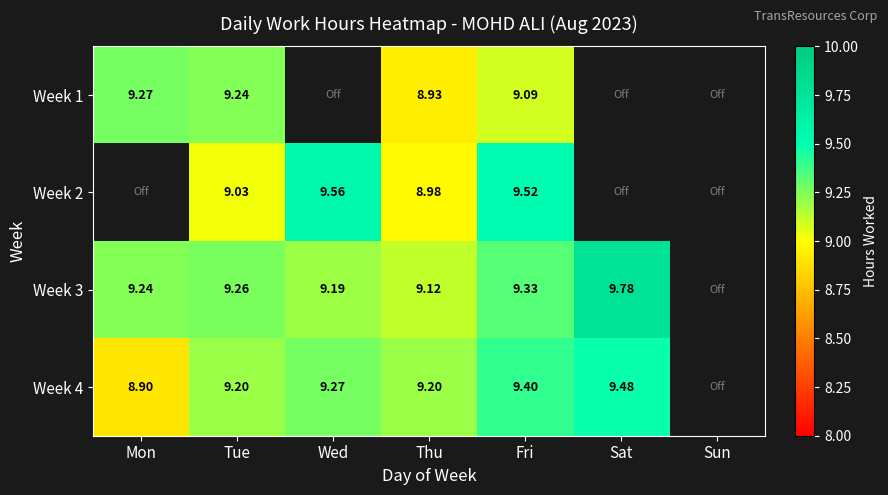

Is the value of Week 3 at Fri greater than the value of Week 2 at Wed?

No